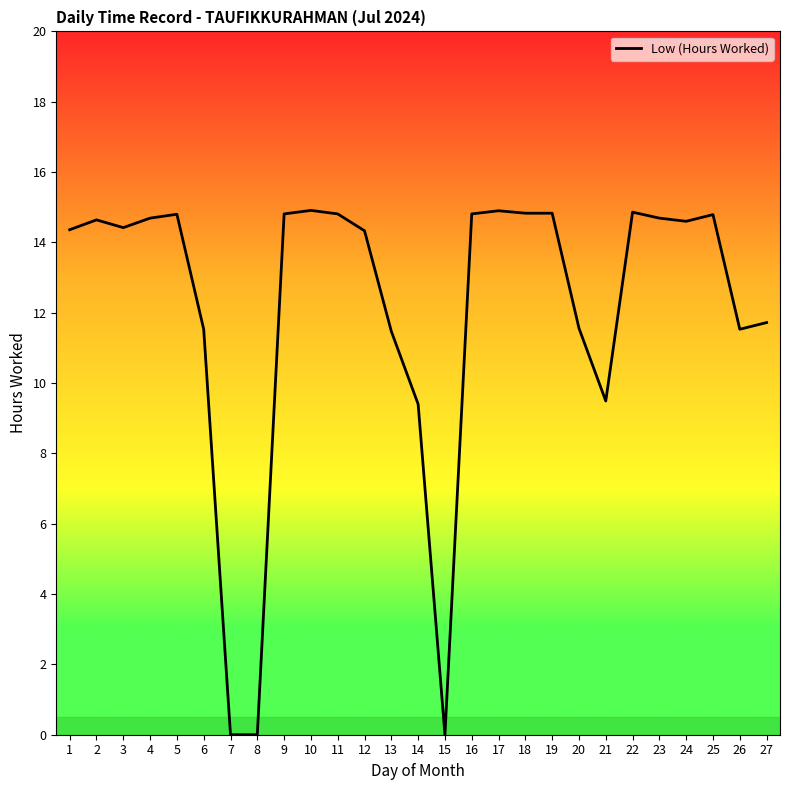

Approximately how many times larger is the value at 2 compared to 11?

1.0